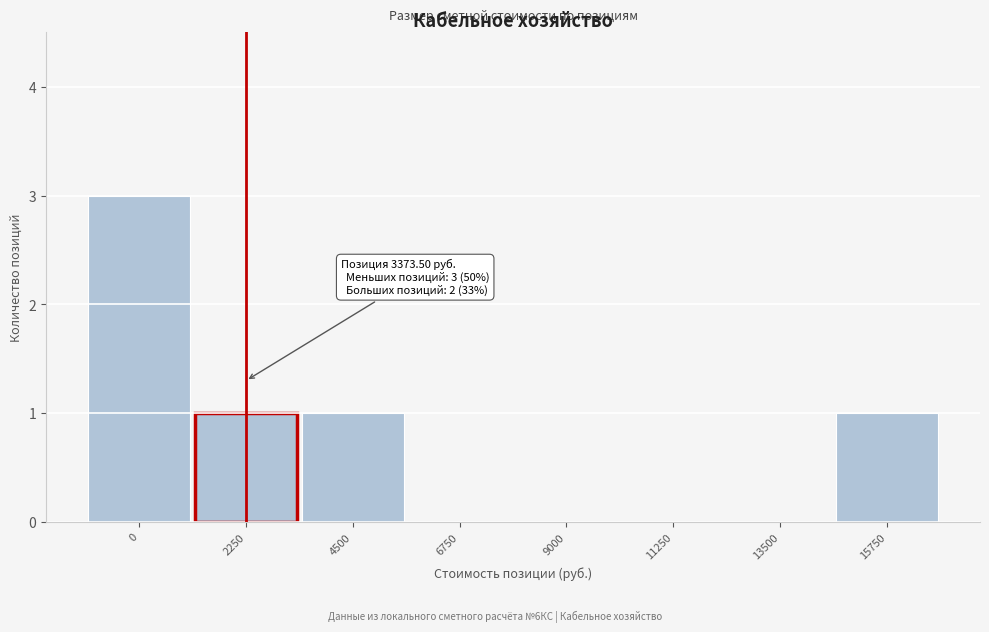

Reading left to right, extract all data points from this chart.

0=3	2250=1	4500=1	6750=0	9000=0	11250=0	13500=0	15750=1